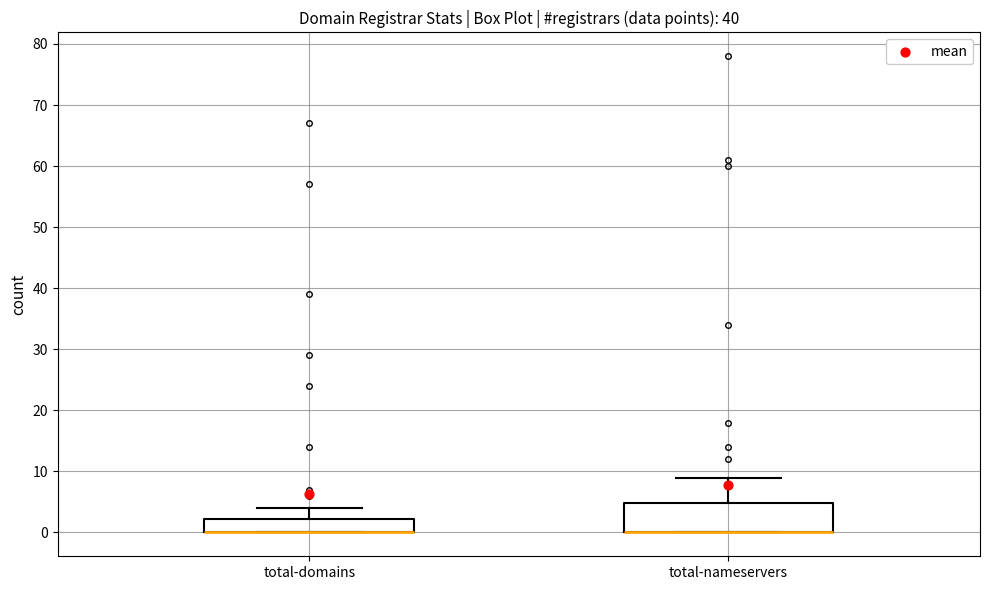

Reading left to right, read every box against the y-axis: the position of its median line, the range the box covers, and the ends of its whiskers. The values are not printed on the chart, so give them approximately, as read against the axis.

total-domains: median 0 (drawn on the box's lower edge), box 0 to 2, whiskers 0 to 4
total-nameservers: median 0 (drawn on the box's lower edge), box 0 to 5, whiskers 0 to 9